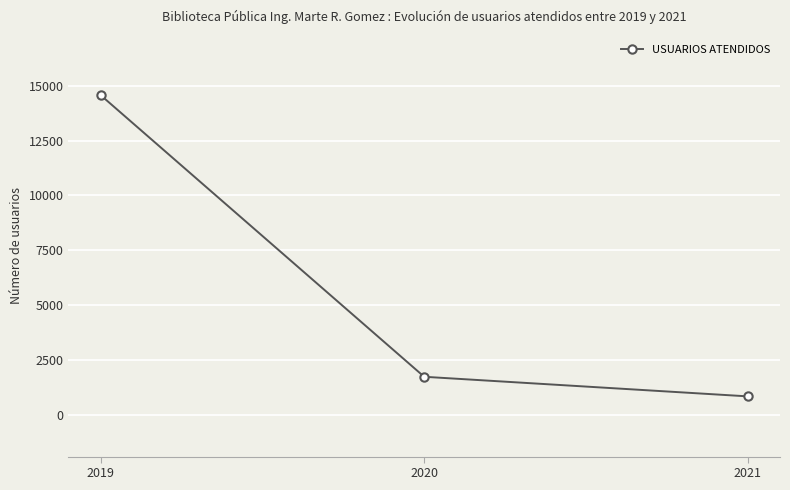

Rank the categories by value from lowest to highest.

2021, 2020, 2019